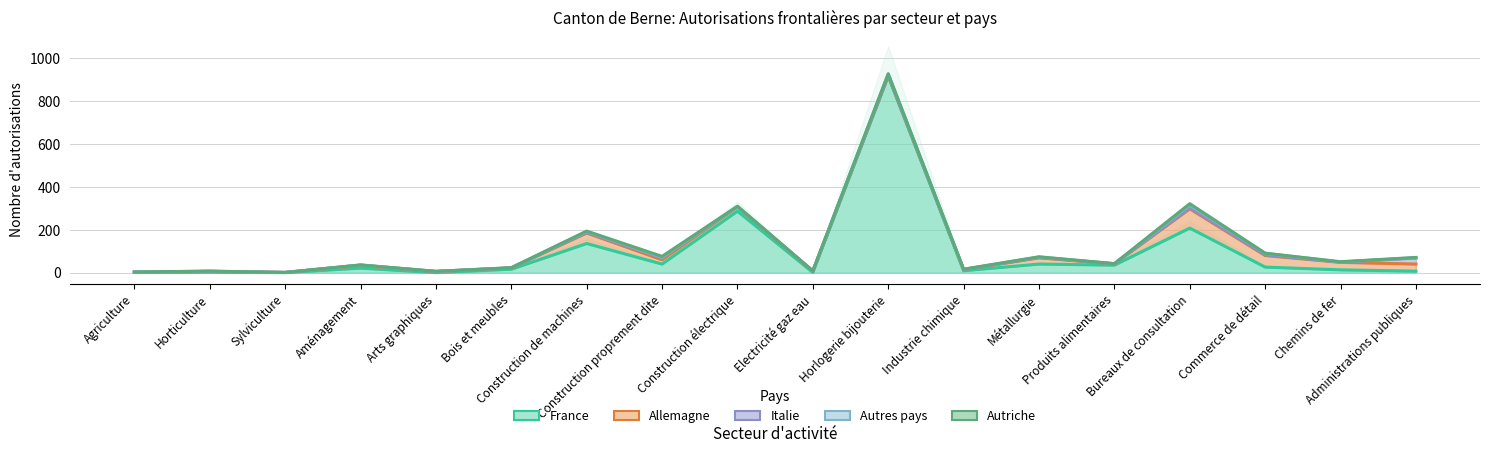

True or false: Autres pays has more than 1 interior local peaks.

True